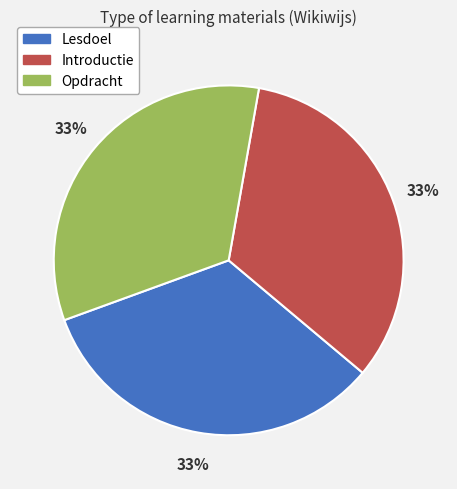

Count the number of slices in the pie.

3